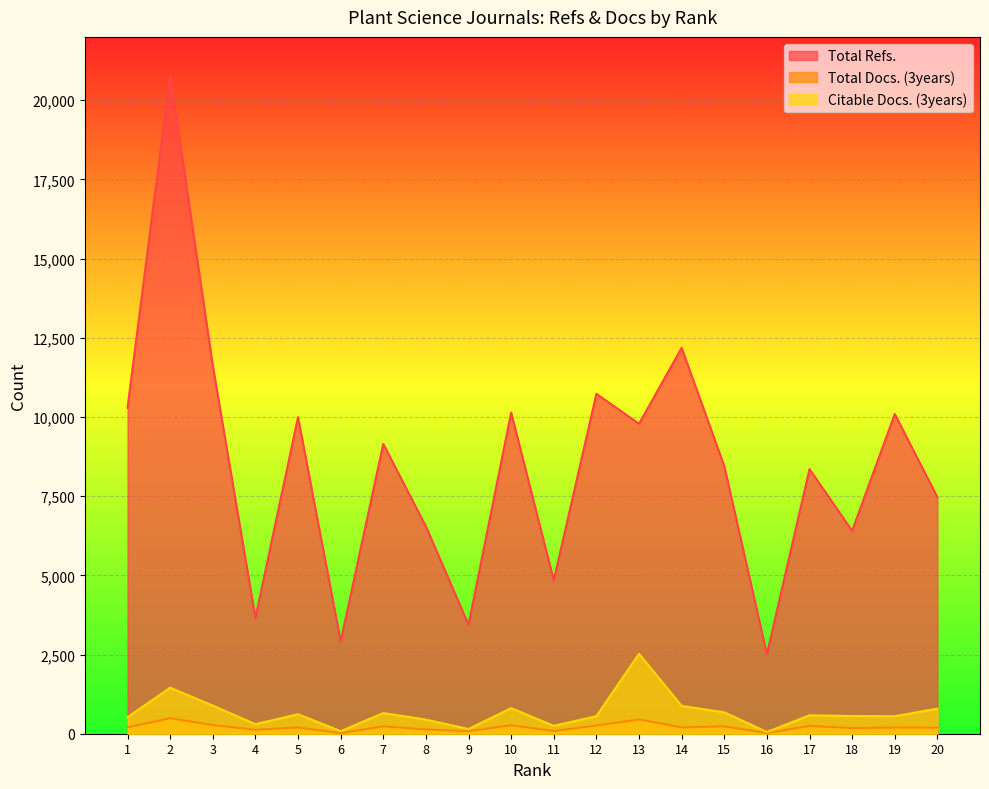

True or false: Total Docs. (3years) and Citable Docs. (3years) intersect in this chart.

False